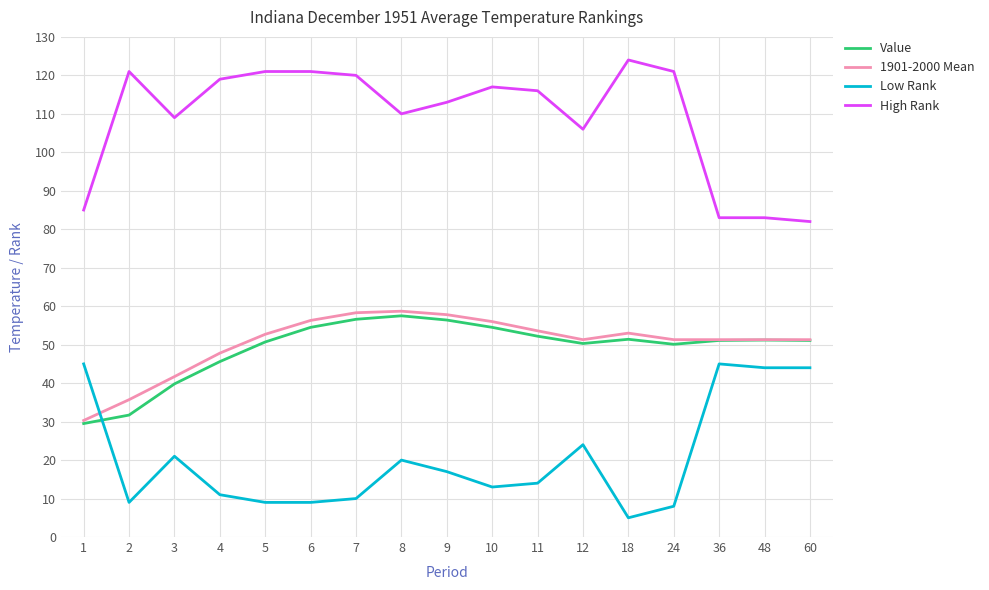

The value of High Rank at 18 is 200.6. True or false?

False